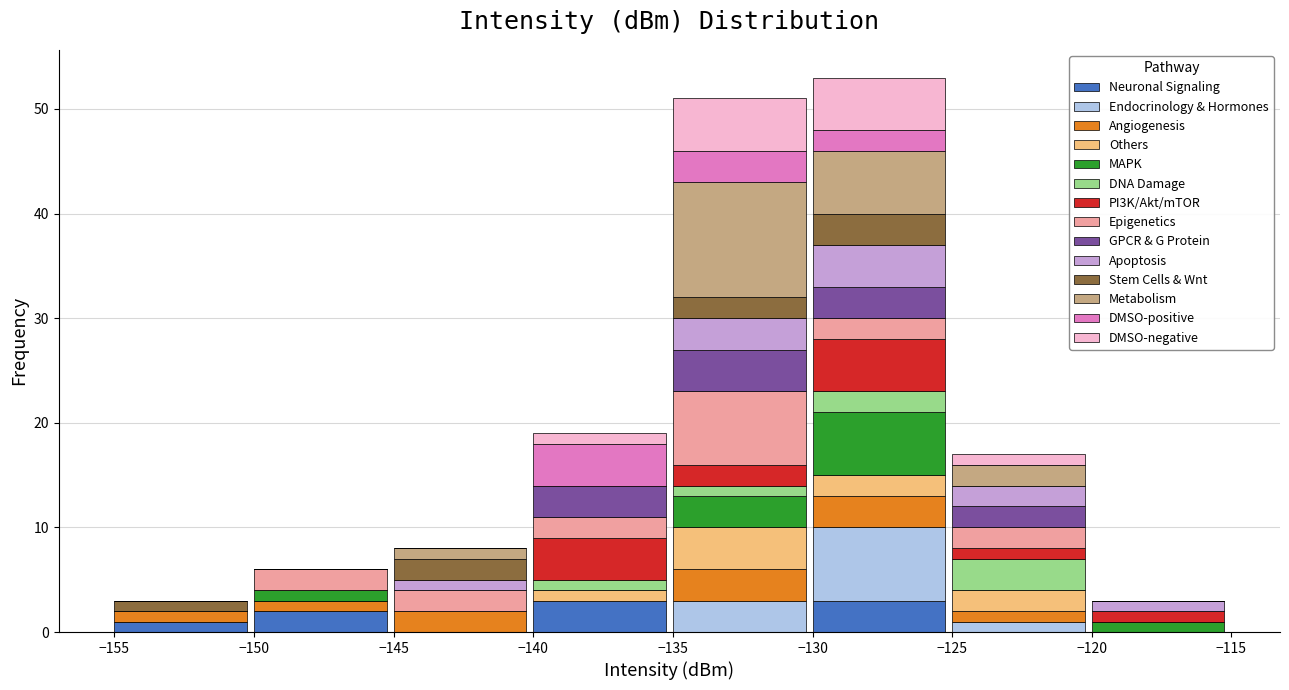

The Neuronal Signaling series shows 0 at −145. True or false?

True